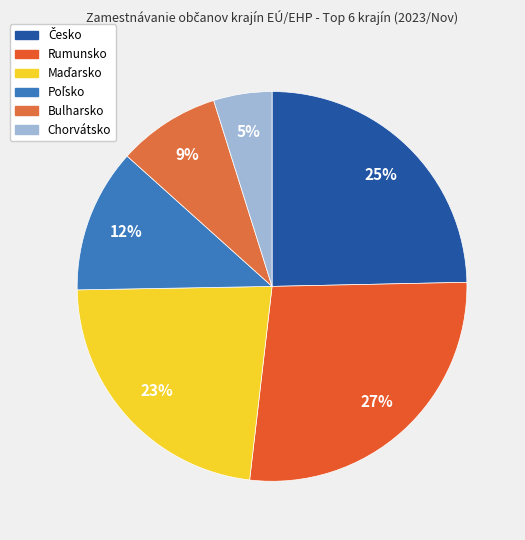

How many segments does this pie chart have?

6